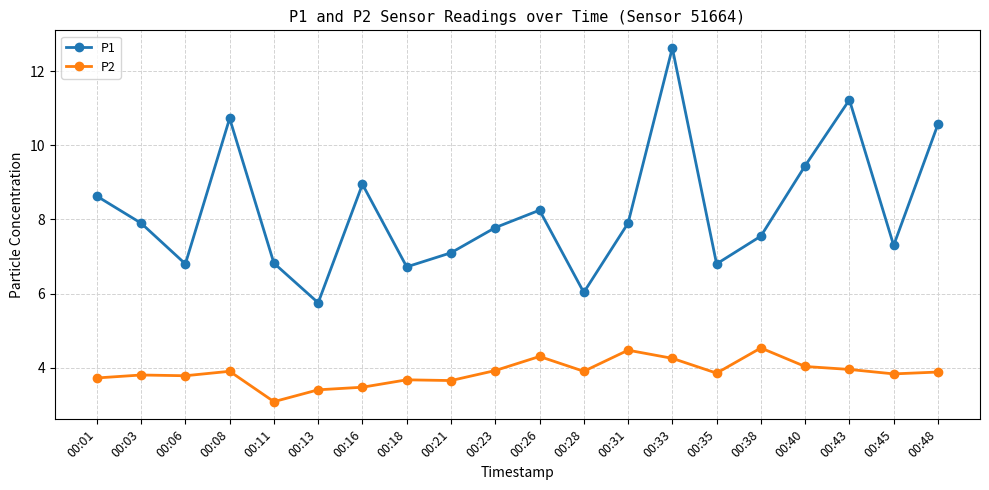

What is the value of the P2 point at the 1st from the left?

3.7